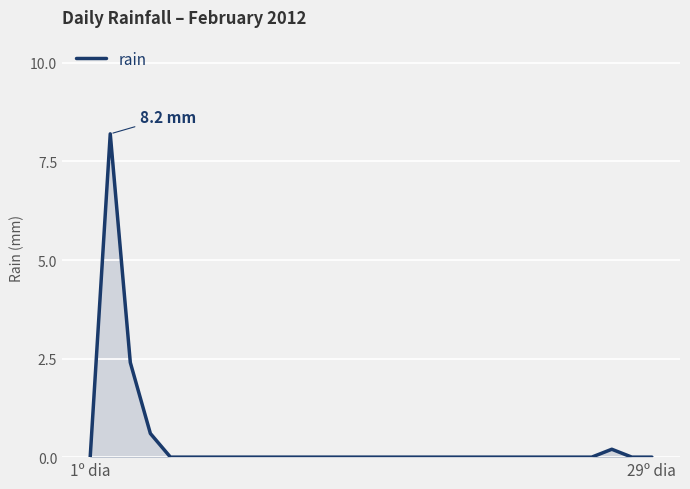

Reading right to left, transcribe all the data shown in this chart.

0.0	0.0	0.2	0.0	0.0	0.0	0.0	0.0	0.0	0.0	0.0	0.0	0.0	0.0	0.0	0.0	0.0	0.0	0.0	0.0	0.0	0.0	0.0	0.0	0.0	0.6	2.4	8.2	0.0